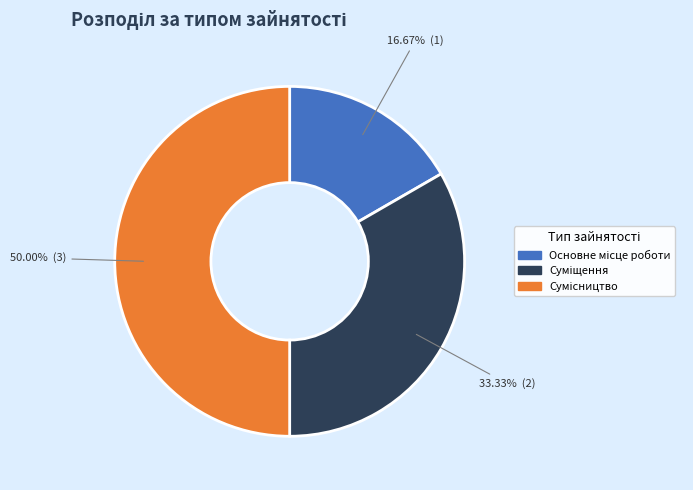

How many segments does this pie chart have?

3